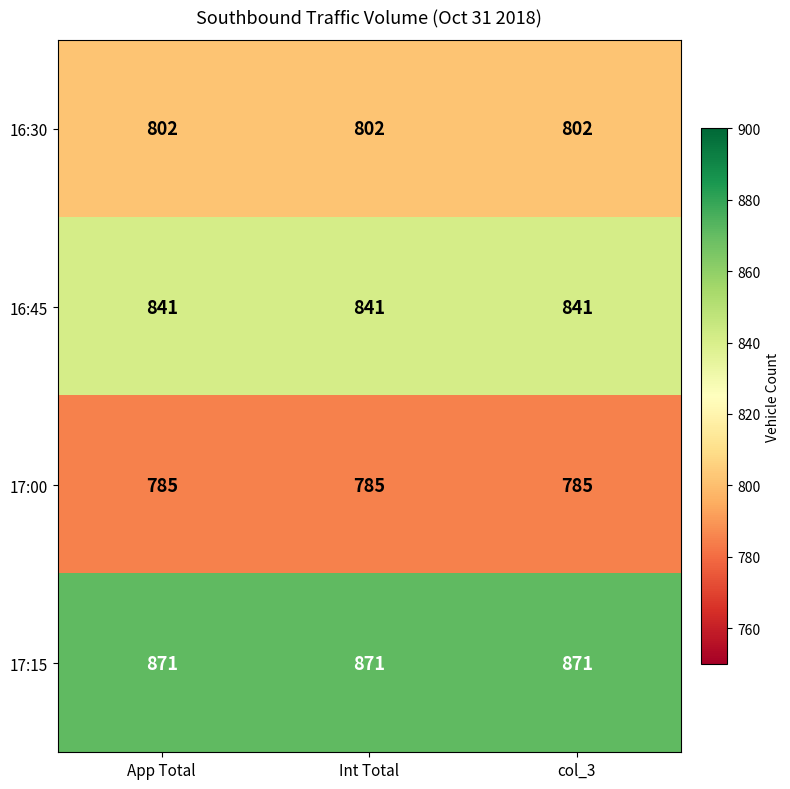

What is the maximum value for 17:00?

785